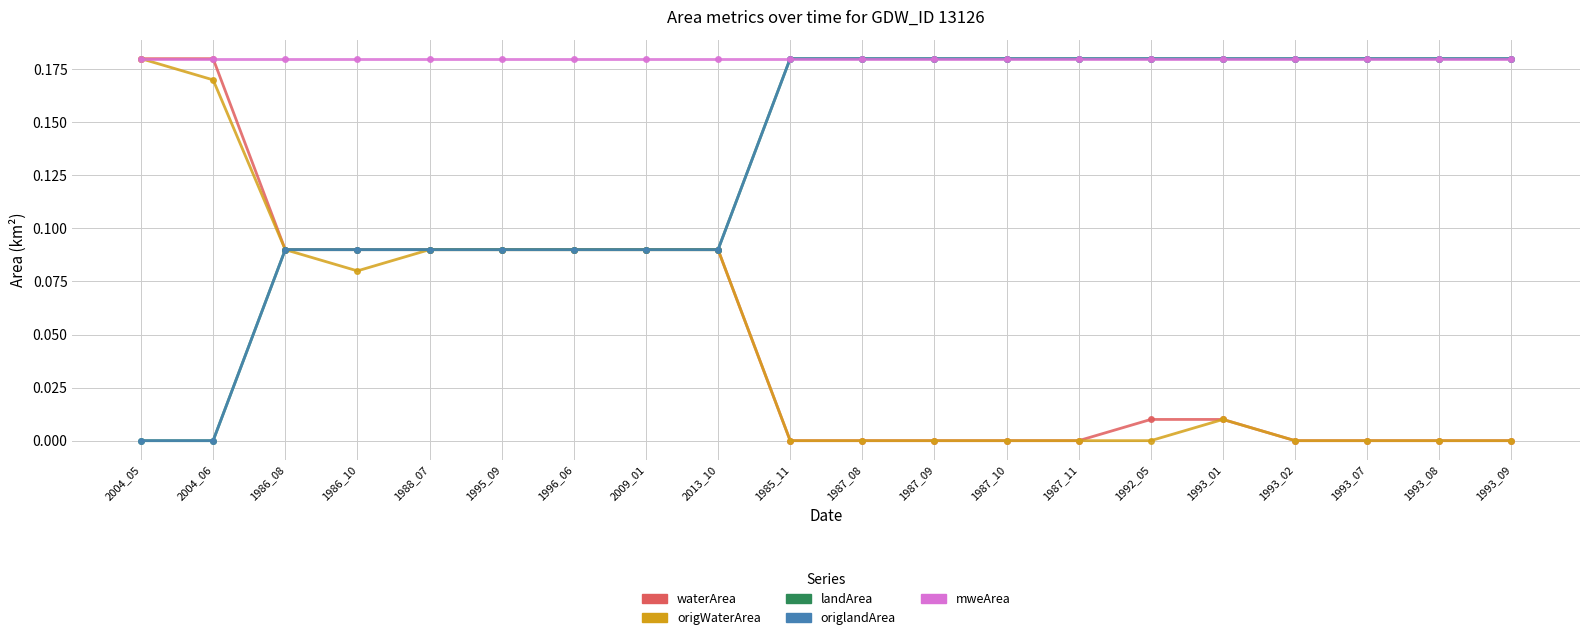

Is this an area chart (filled region under the line)?

No